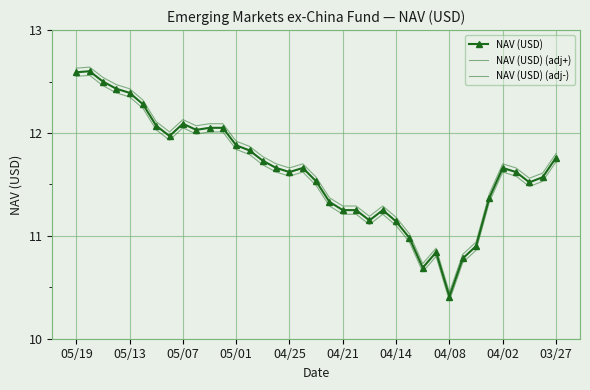

What is the difference between the maximum and second lowest values in the NAV (USD) (adj-) series?

1.9